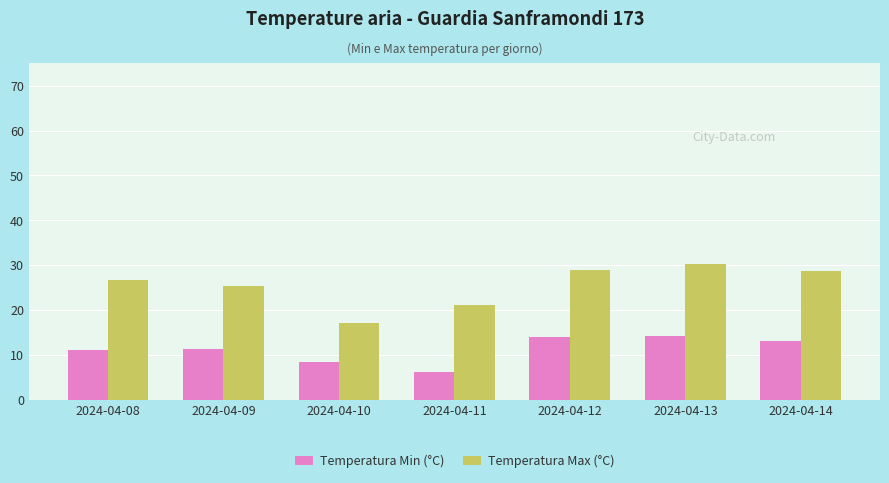

True or false: Temperatura Max (°C) has a value of 17.1 at 2024-04-10.

True